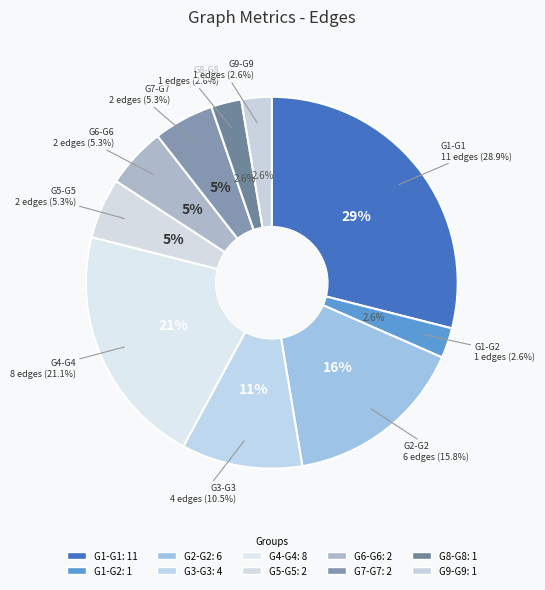

What percentage is the G8-G8 slice, to the nearest percent?

3%